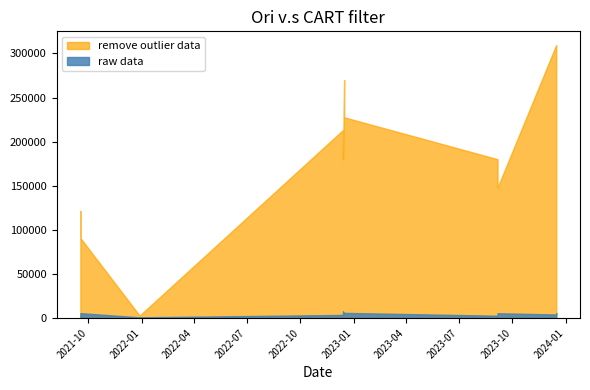

True or false: raw data and remove outlier data cross at least once.

False